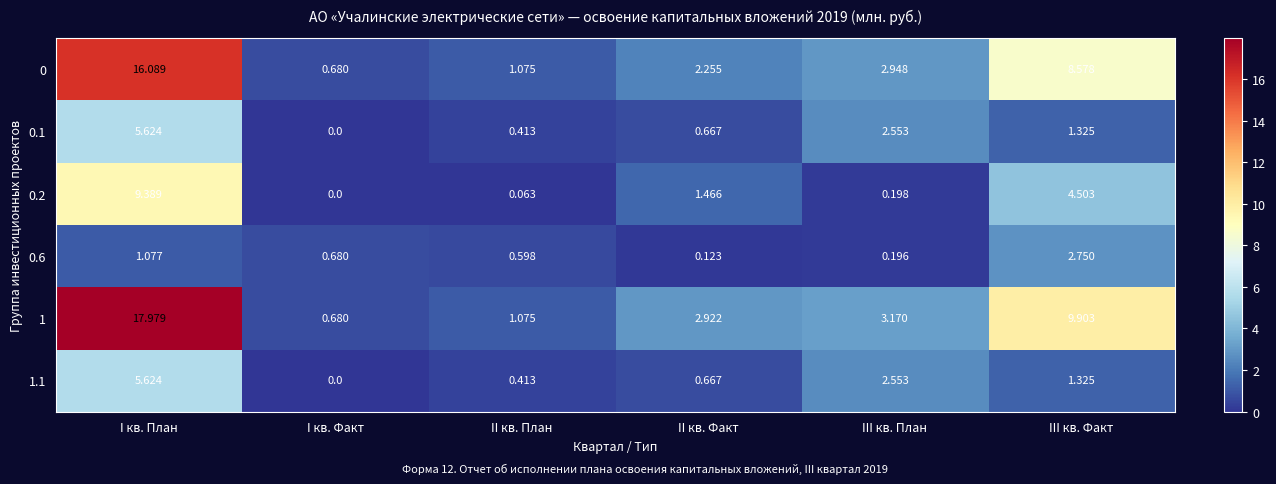

At which label does 0 reach its peak?

I кв. План